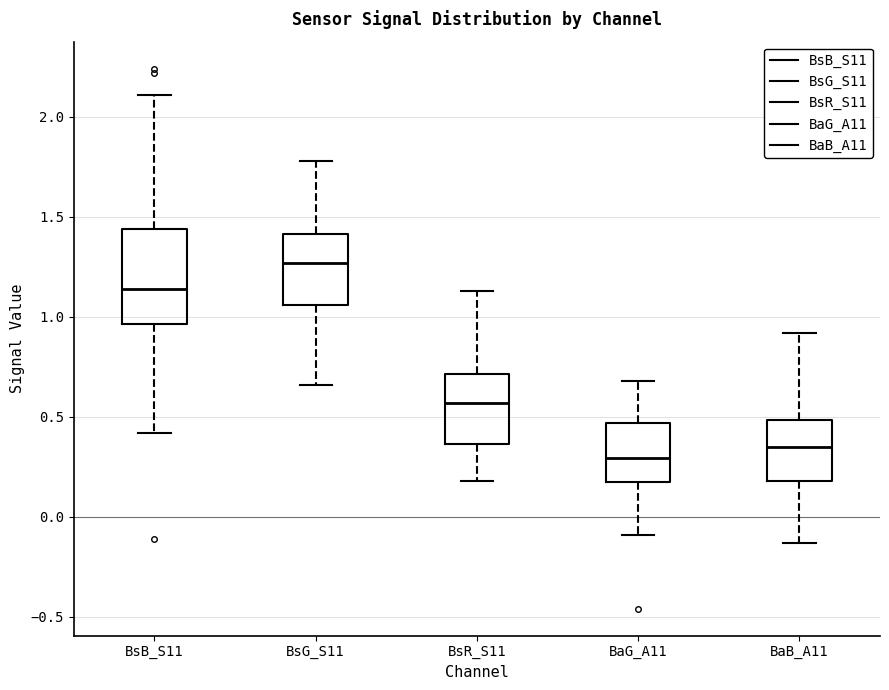

Where is the upper edge of the box for BaB_A11 on the y-axis? The values are not printed on the chart, so give them approximately, as read against the axis.

0.50